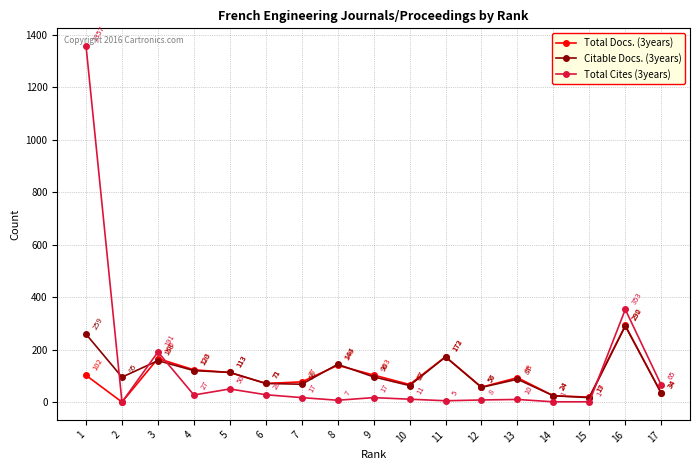

At how many categories does at least one series exceed 128?

5